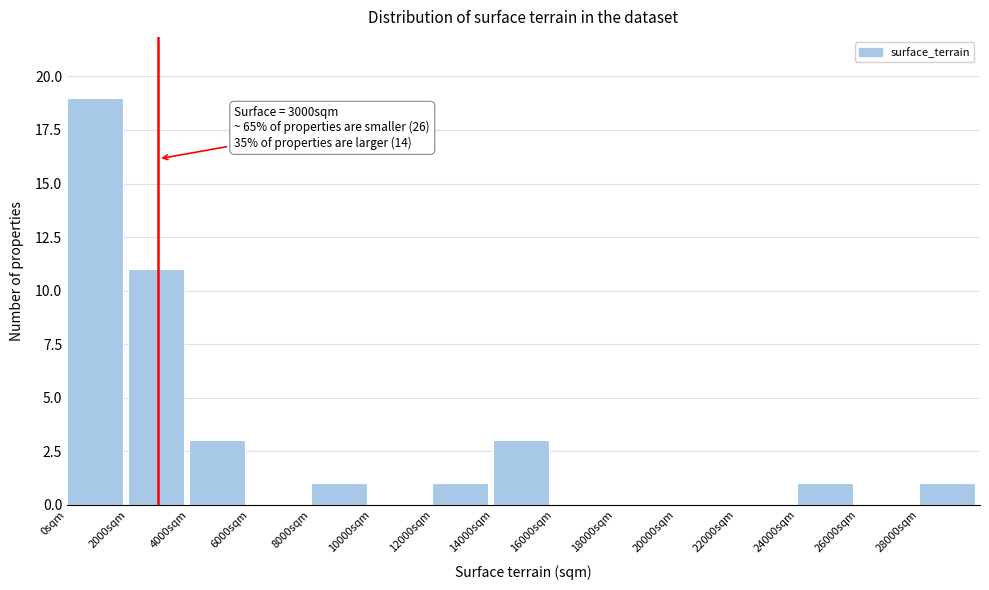

Over which range of the x-axis is the bar tallest?

0 to 2000